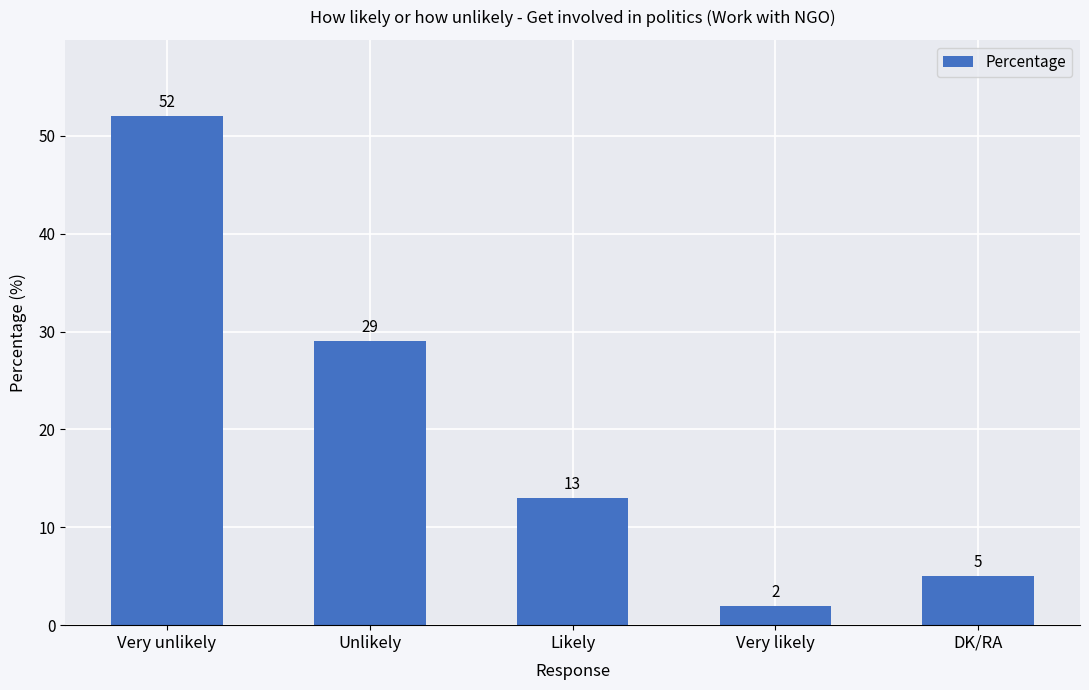

Reading left to right, what are all the values shown in this chart?

52	29	13	2	5